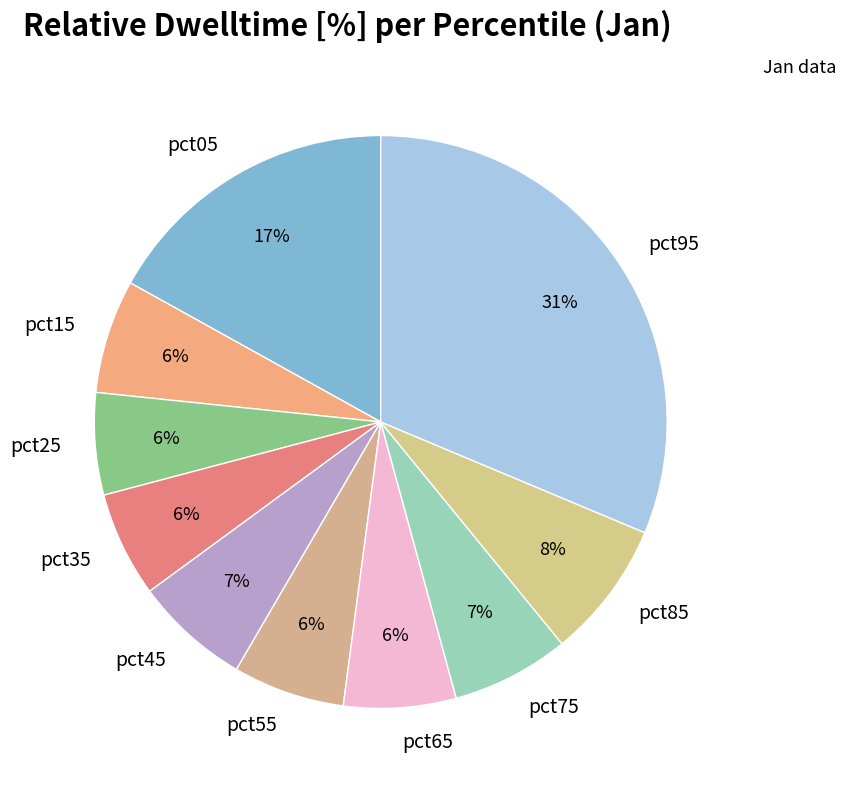

How many segments does this pie chart have?

10